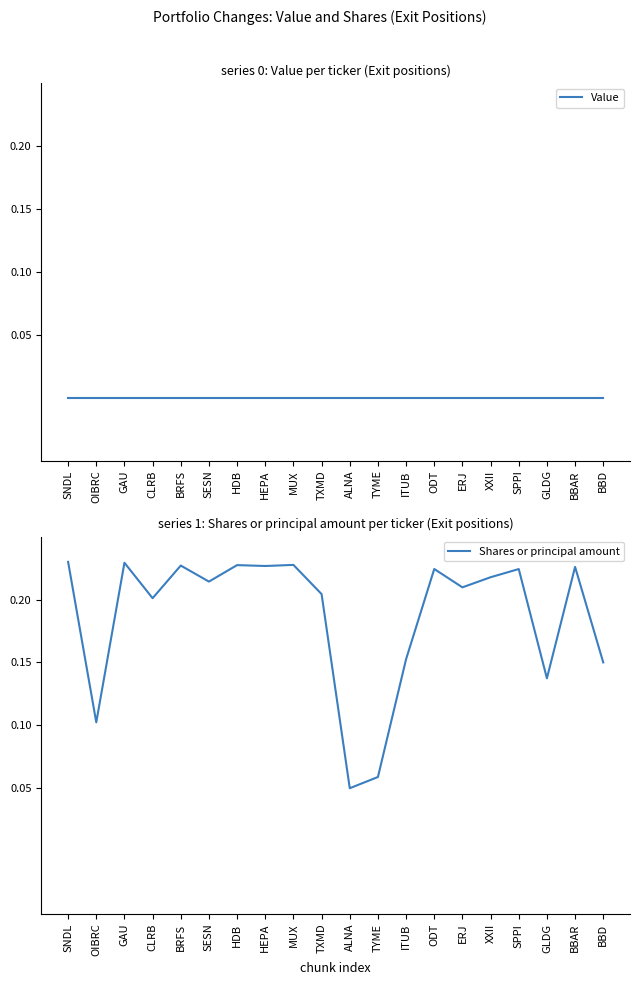

At how many categories does at least one series exceed 0?

20